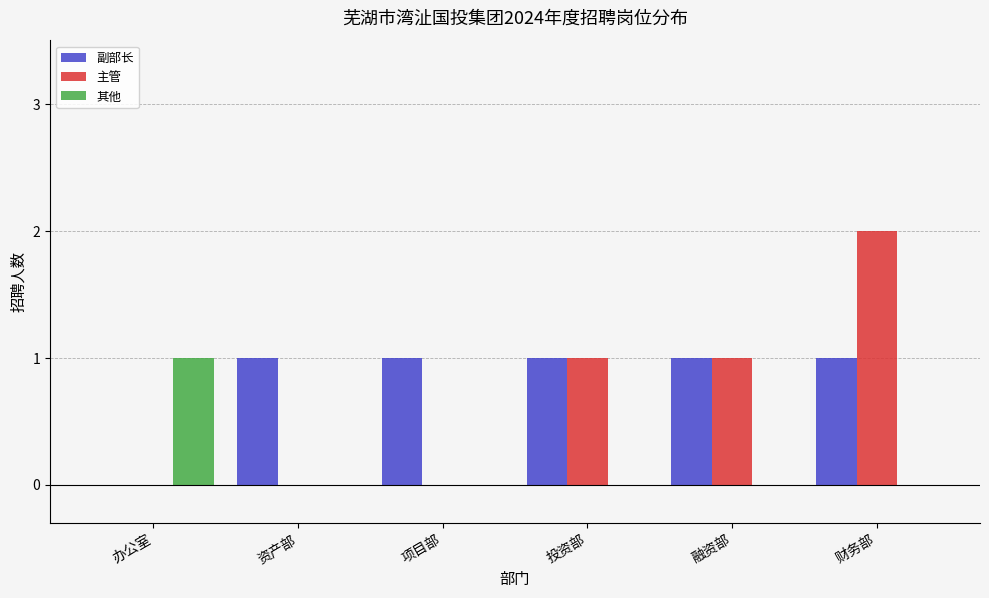

The 主管 series shows 0 at 项目部. True or false?

True